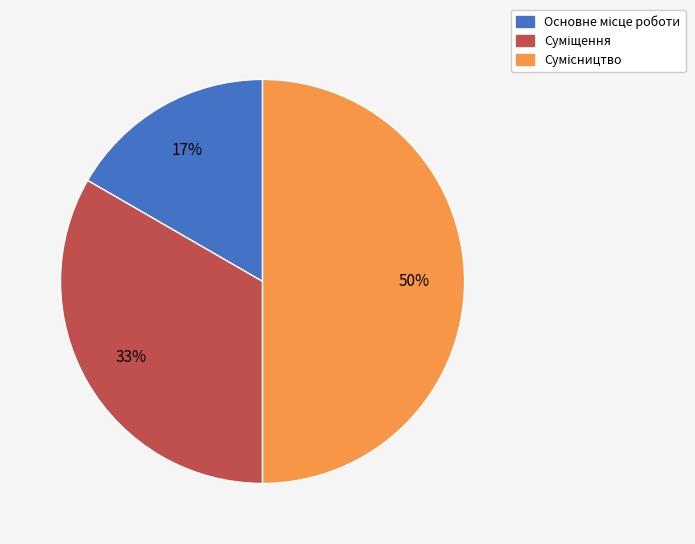

To the nearest percent, what is the difference between the largest and smallest slice percentages?

33%